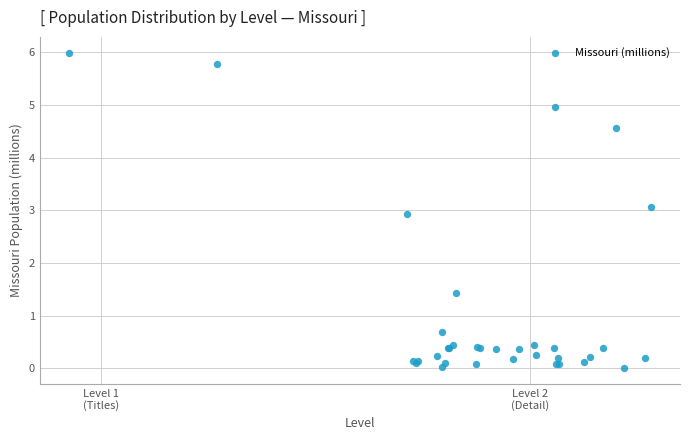

What Y value in the scatter plot is closest to 2?

1.4